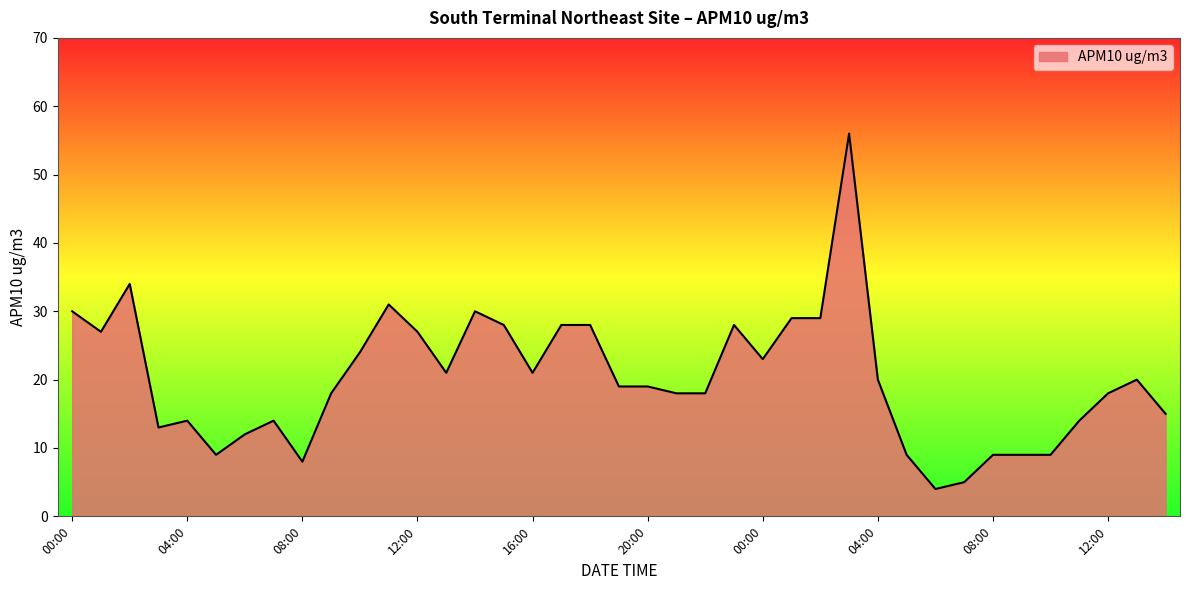

Count the number of categories in the chart.

39